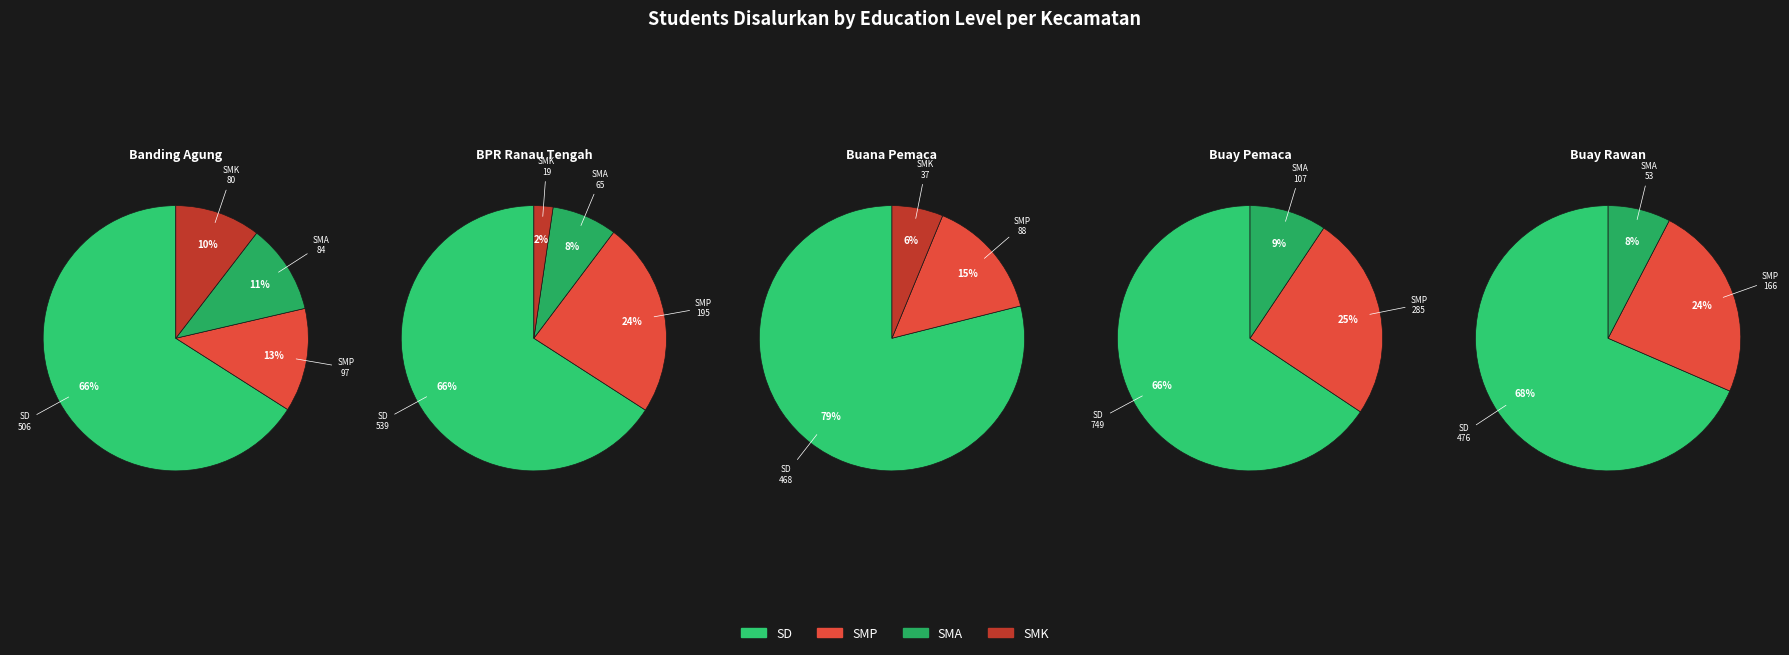

Count the number of slices in the pie.

4